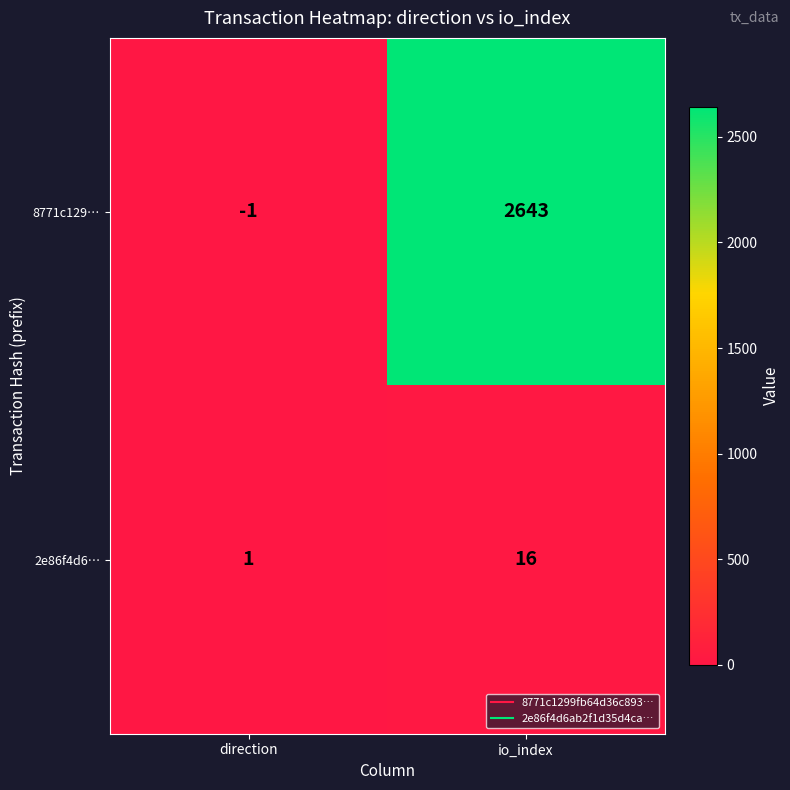

The value of 2e86f4d6… at io_index is 16. True or false?

True